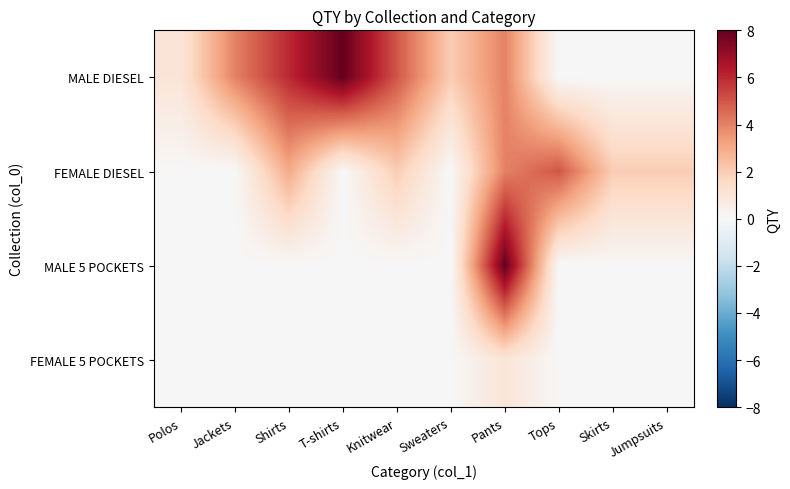

Rank the series at Knitwear from lowest to highest value.

MALE 5 POCKETS, FEMALE 5 POCKETS, FEMALE DIESEL, MALE DIESEL